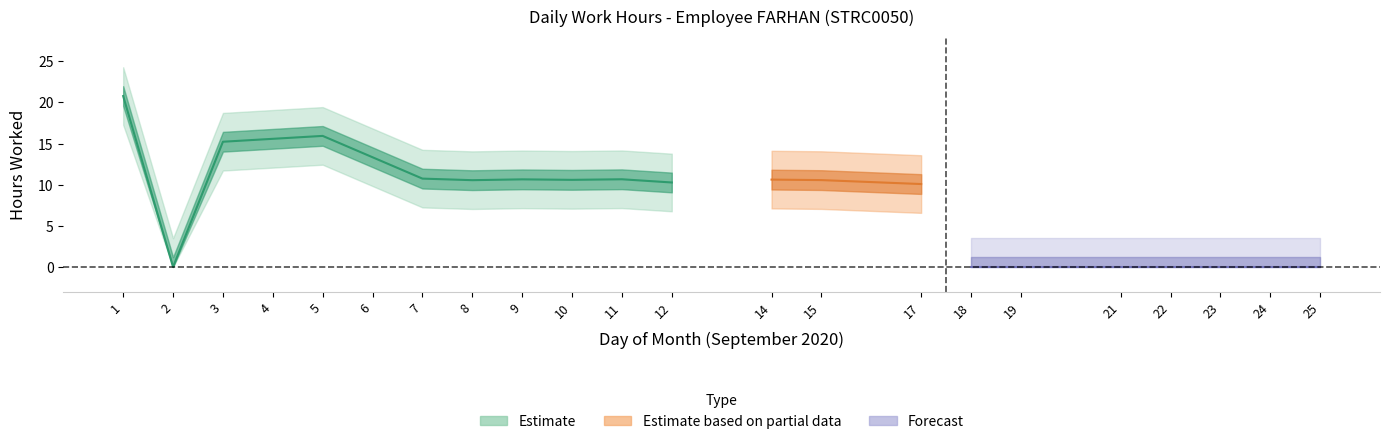

True or false: the data shows 15.3 at 18.

False